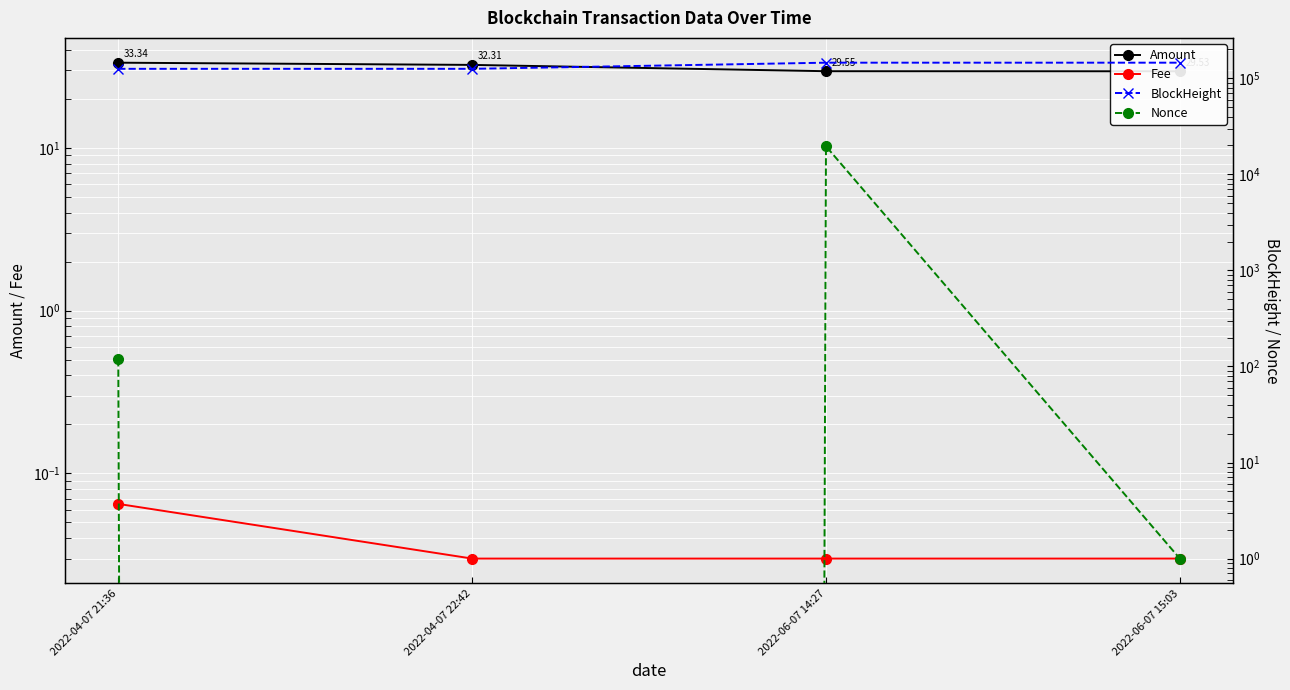

At which category is the sum across all series the highest?

2022-06-07 14:27